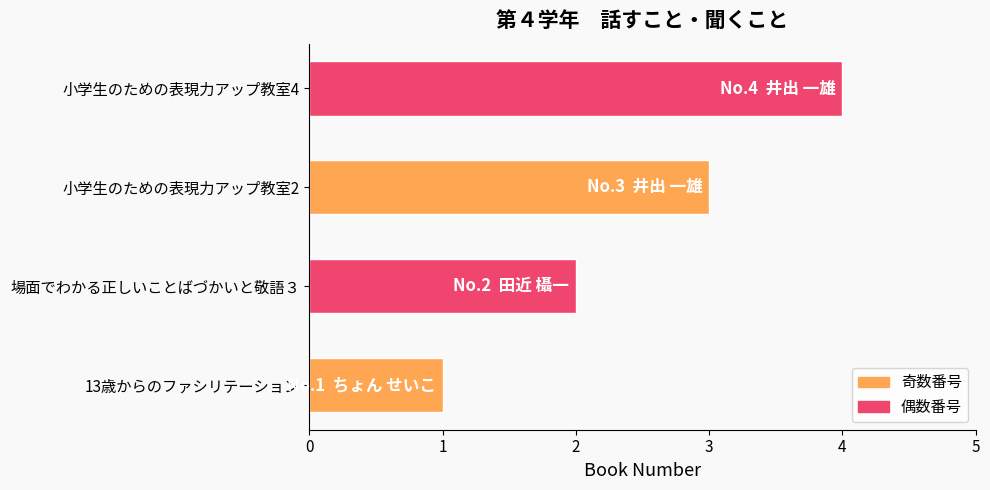

Where is the data nearest to the value 2?

場面でわかる正しいことばづかいと敬語３